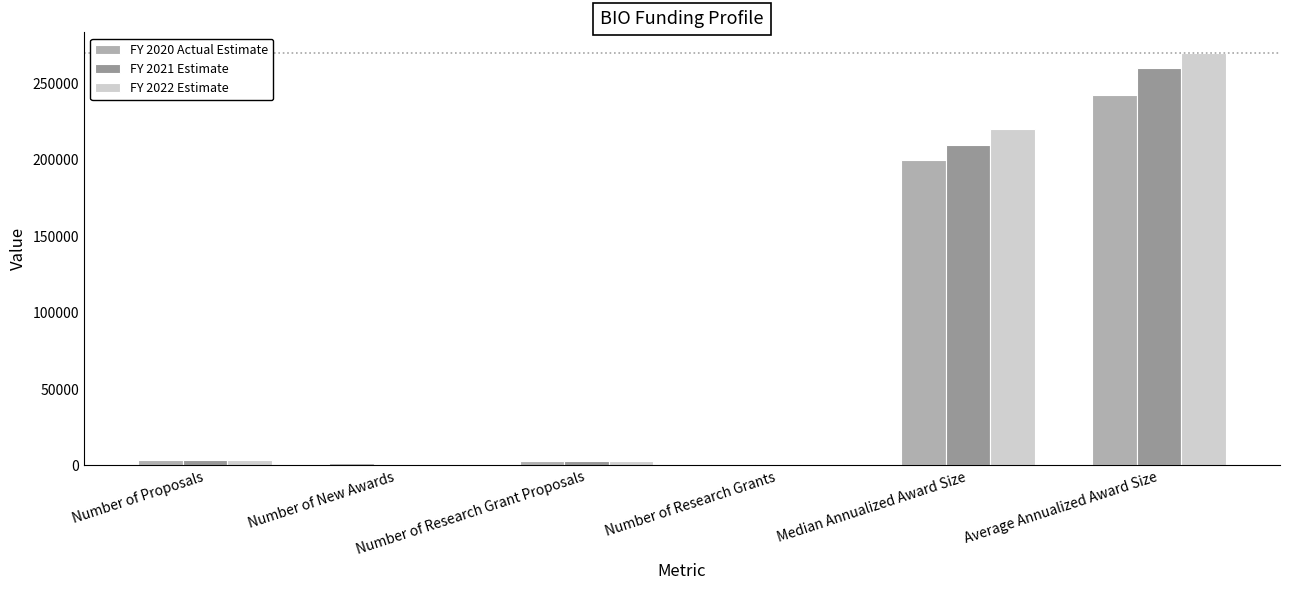

What is the approximate value of FY 2021 Estimate at Median Annualized Award Size, to the nearest 100?

210000